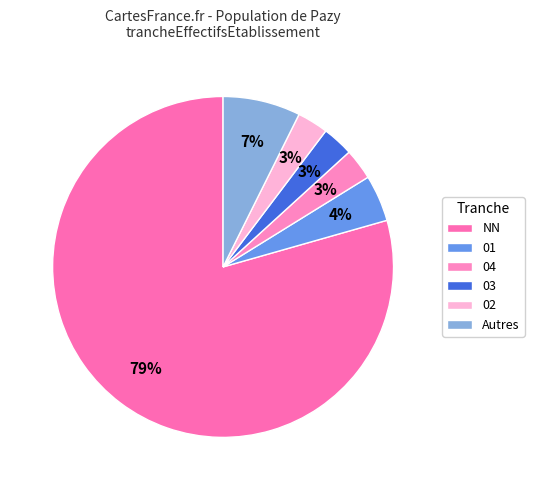

How many slices are in this pie chart?

6